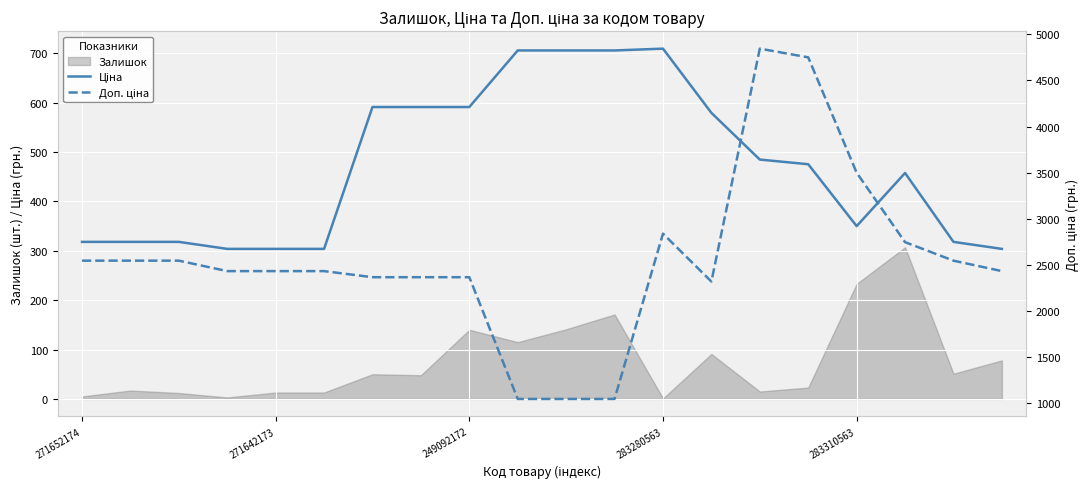

True or false: Доп. ціна has a value of 5058.6 at 283280563.

False